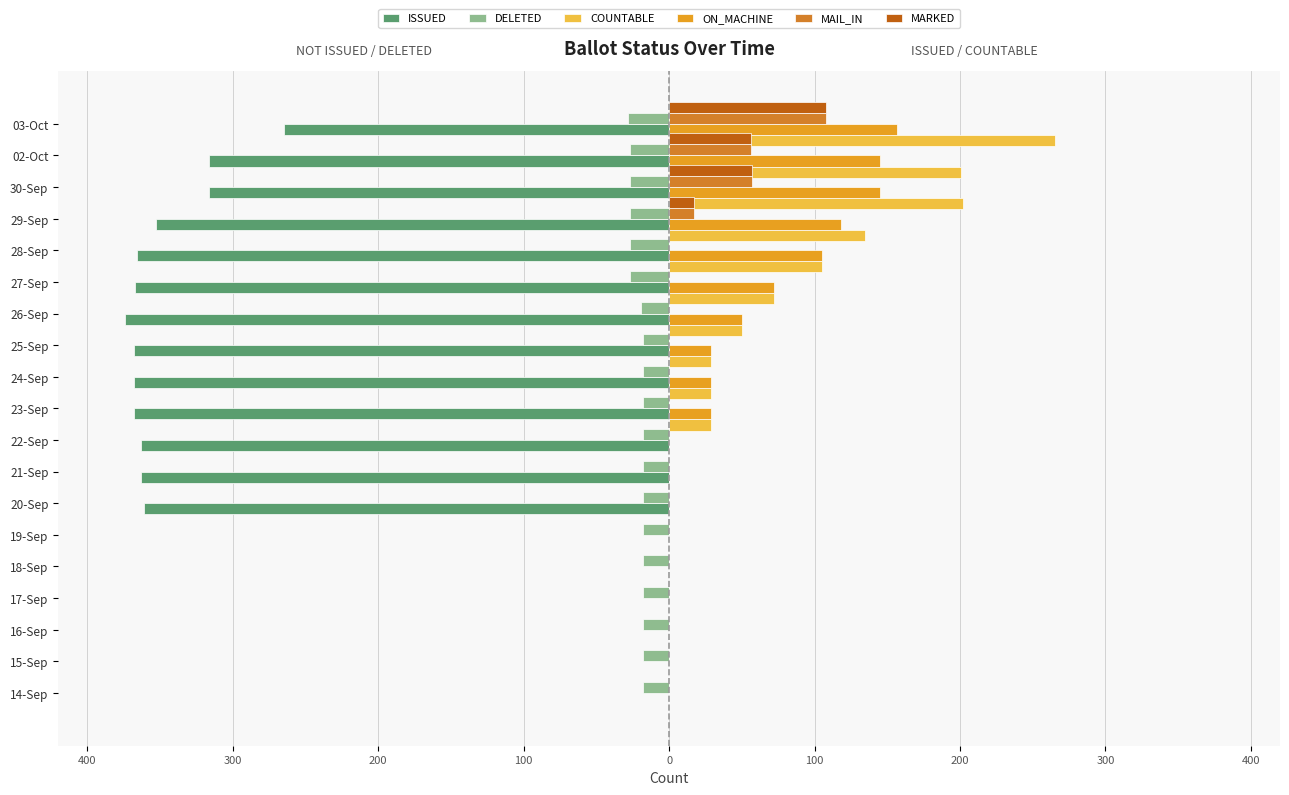

At 200, list the series in order from smallest to largest.

DELETED, ISSUED, COUNTABLE, ON_MACHINE, MAIL_IN, MARKED